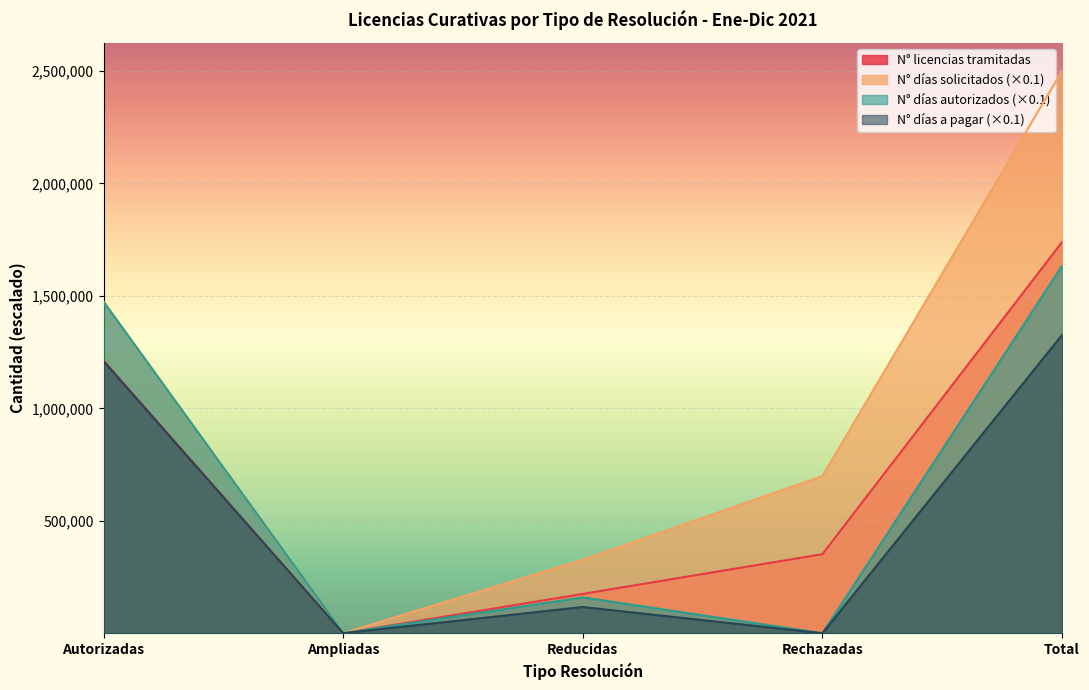

Which series has the widest spread of values?

N° días solicitados (×0.1)